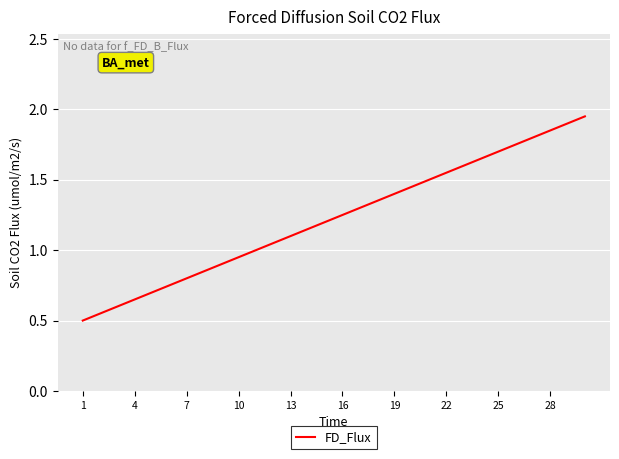

What is the smallest value displayed?

0.5